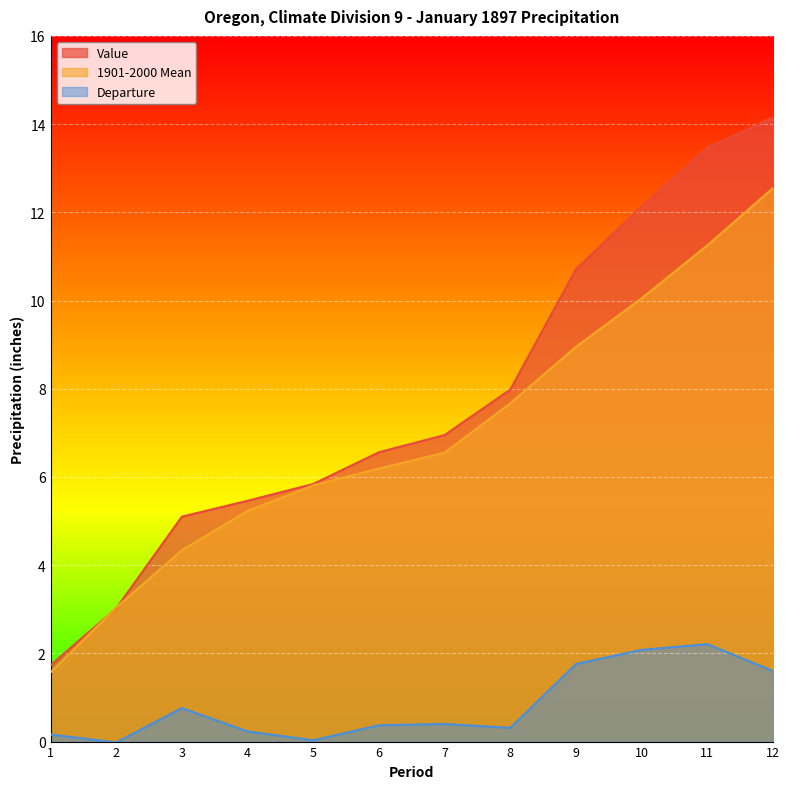

Is it true that Departure equals 0.3 at 1?

False